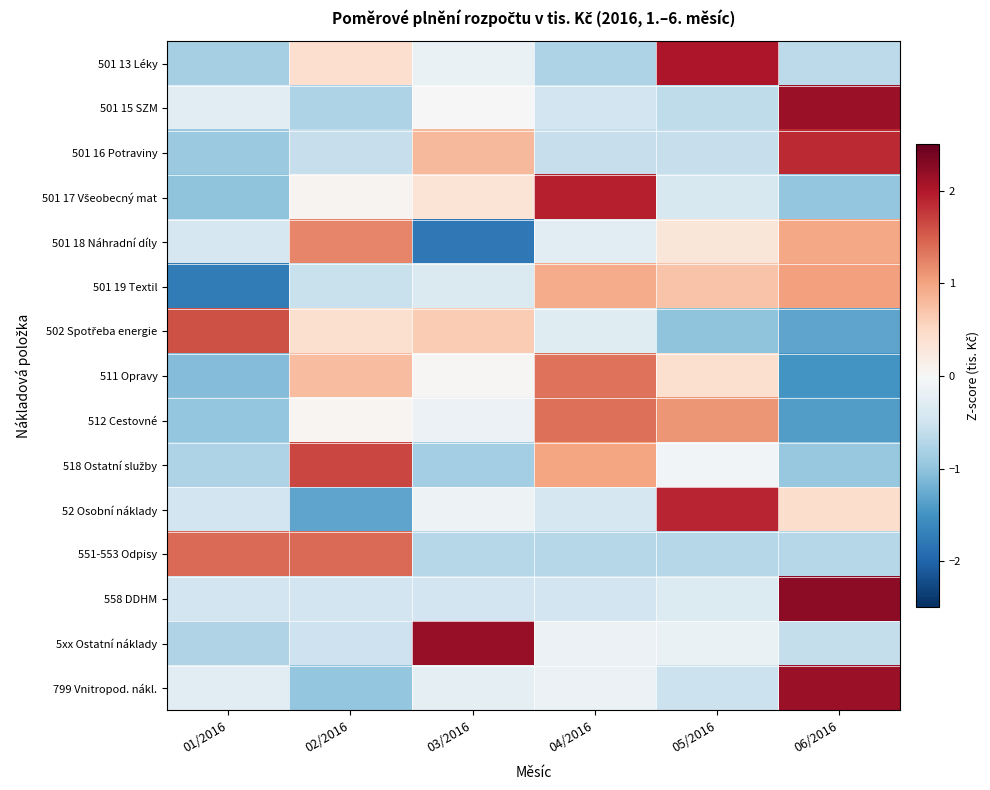

At how many categories does at least one series exceed 1?

6